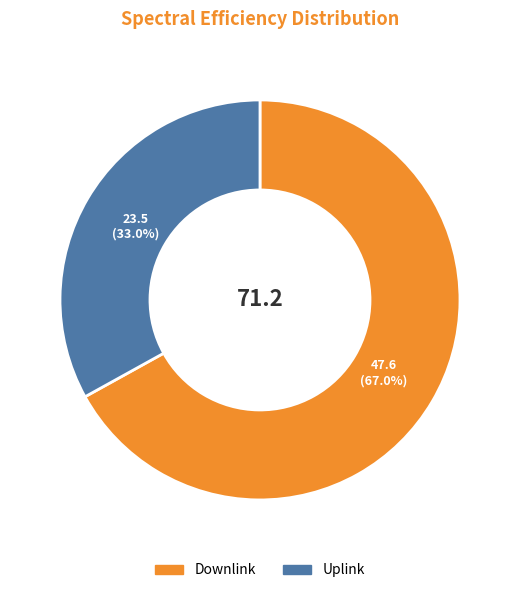

To the nearest percent, what is the difference between the largest and smallest slice percentages?

34%